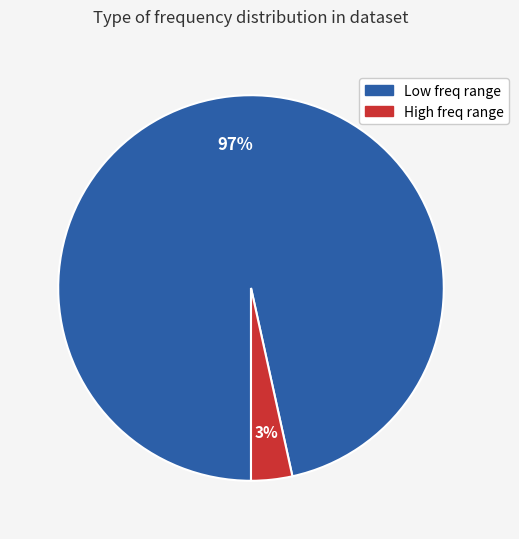

True or false: Low freq range accounts for 97% of the total.

True